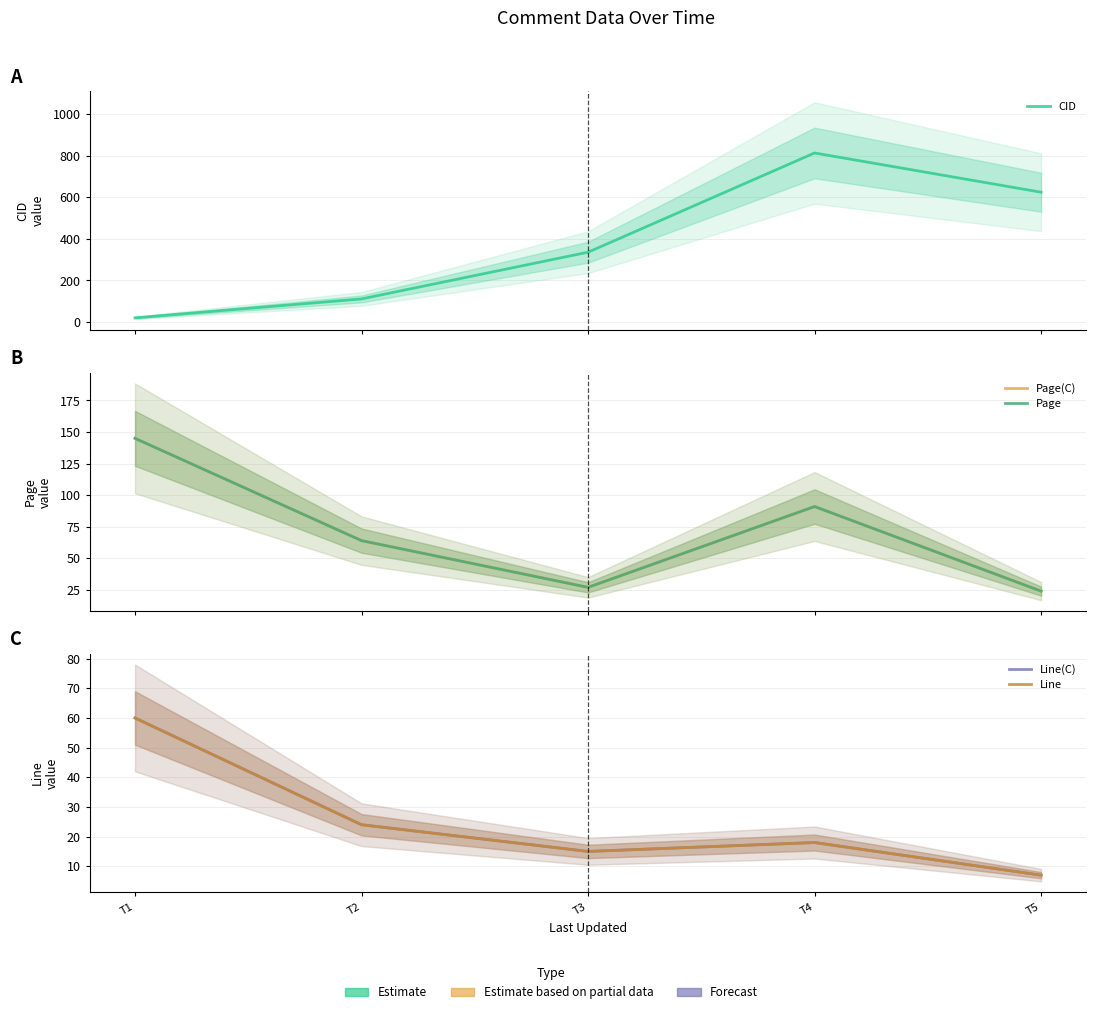

Rank the series at T1 from highest to lowest value.

Page(C), Page, Line(C), Line, CID